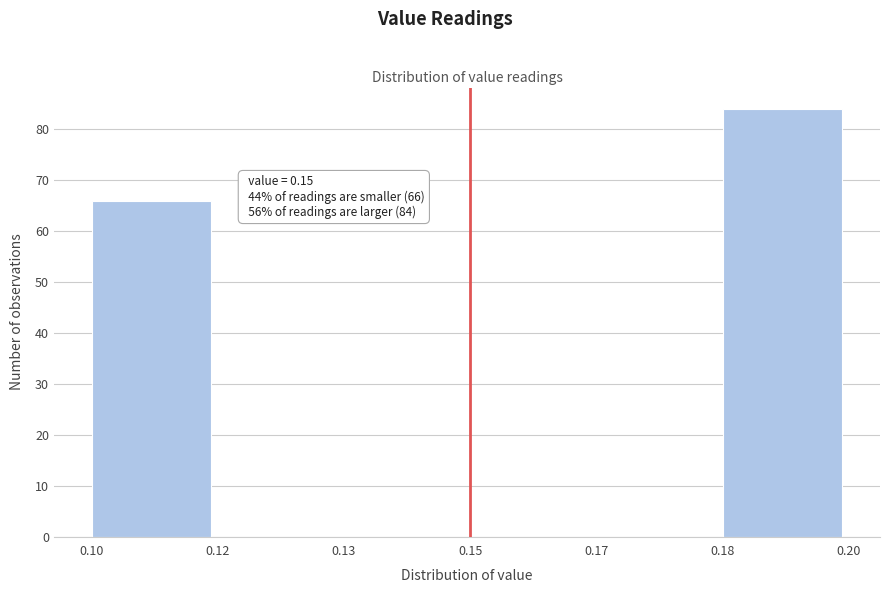

Reading left to right, extract all data points from this chart.

0.10=66	0.12=0	0.13=0	0.15=0	0.17=0	0.18=84